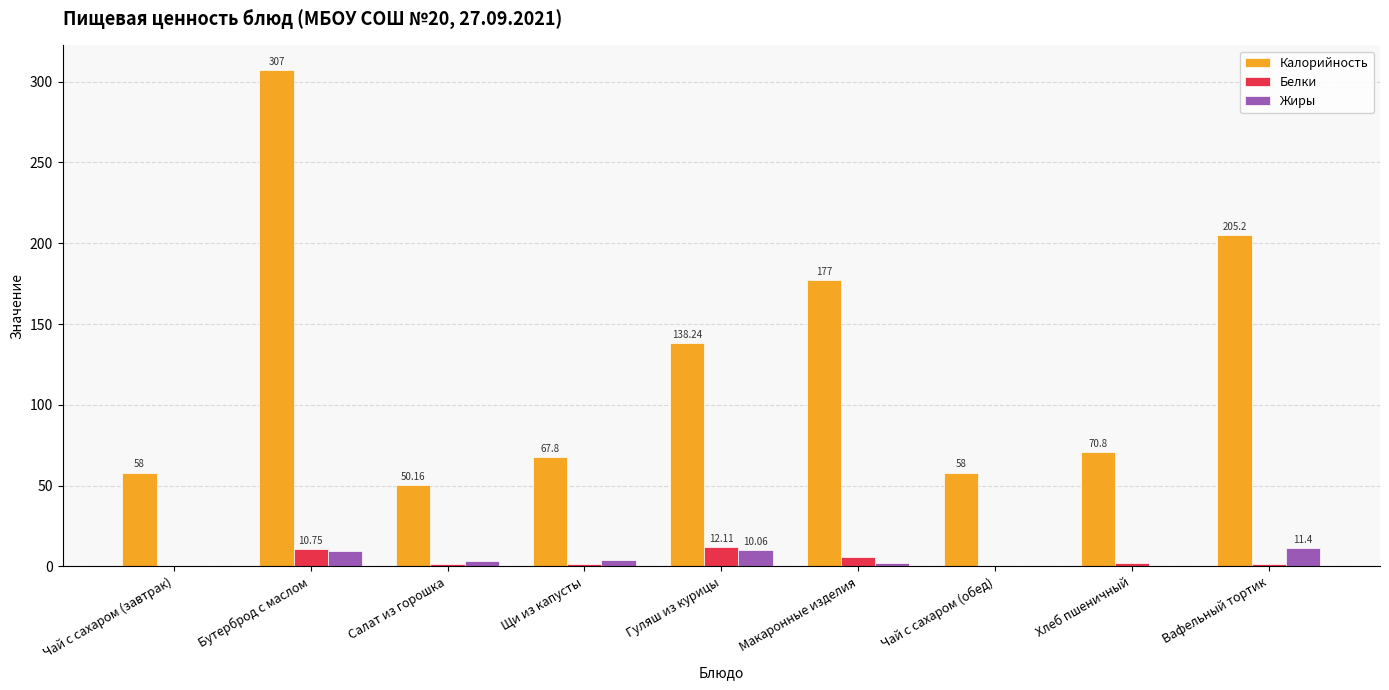

At which category does the chart reach its peak across all series?

Бутерброд с маслом